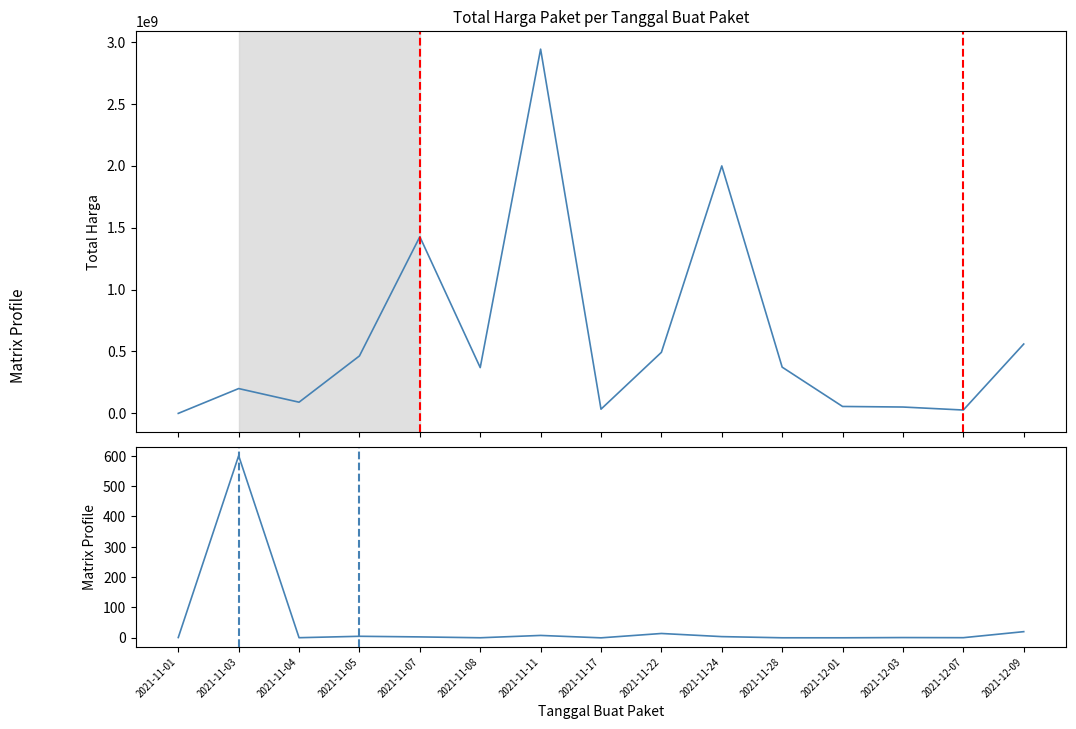

At 2021-12-07, list the series in order from largest to smallest.

Total Harga, Matrix Profile